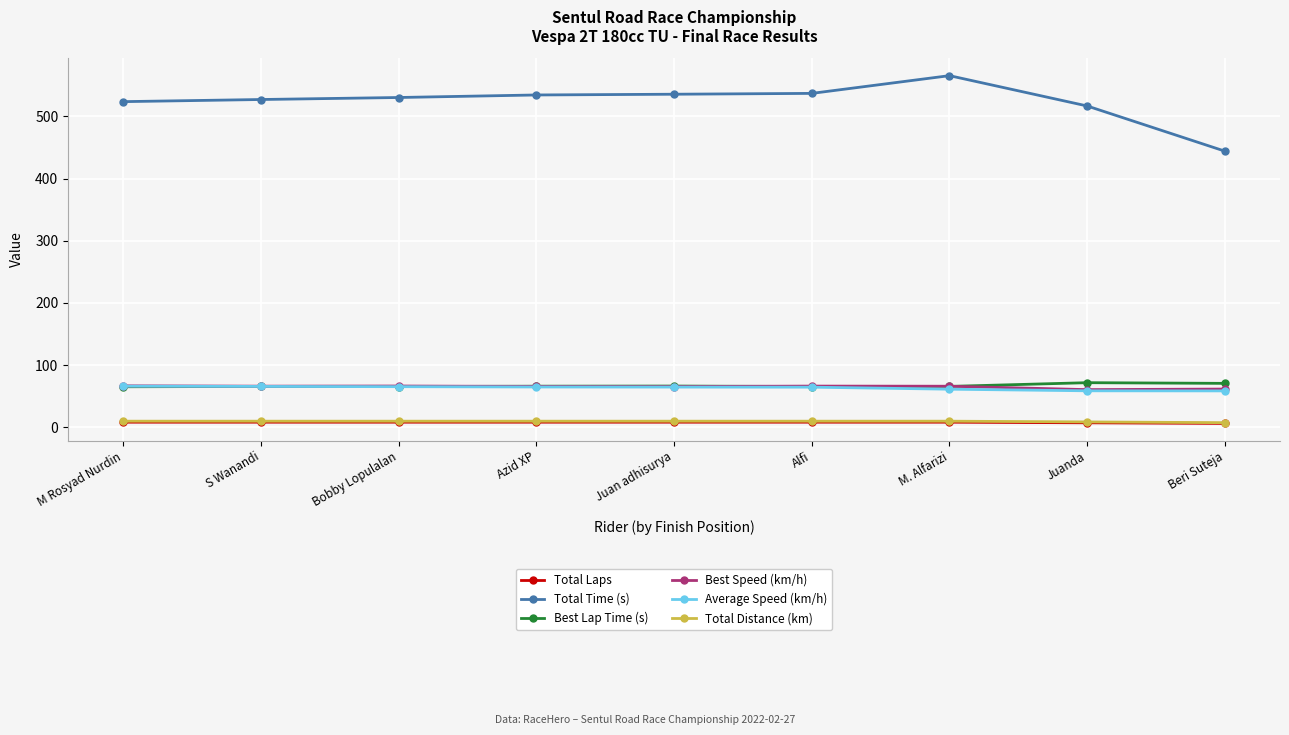

What is the average value of the Total Distance (km) series?

9.2